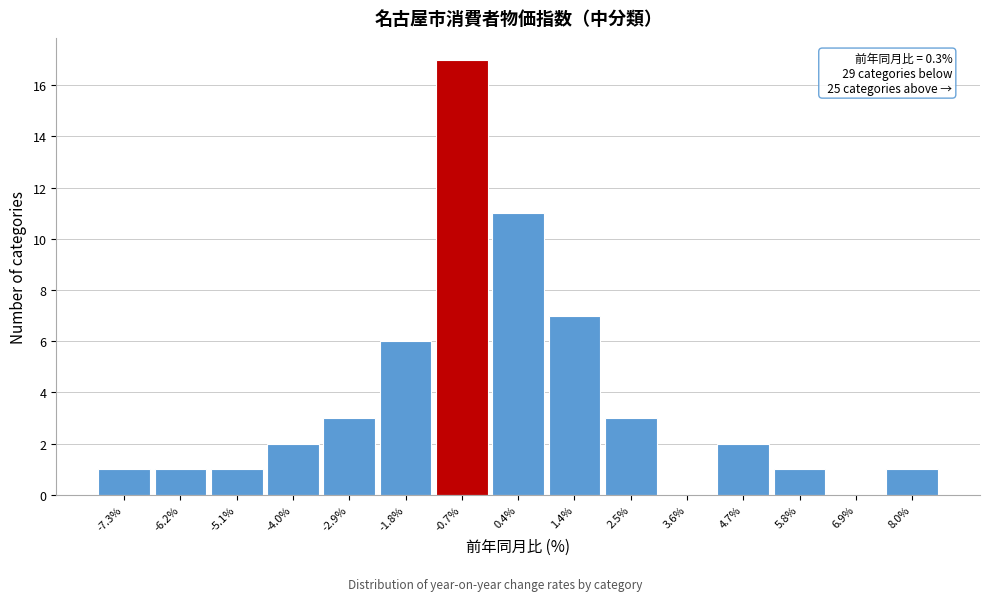

Reading left to right, list all the values displayed in this chart.

-7.3%=1	-6.2%=1	-5.1%=1	-4.0%=2	-2.9%=3	-1.8%=6	-0.7%=17	0.4%=11	1.4%=7	2.5%=3	3.6%=0	4.7%=2	5.8%=1	6.9%=0	8.0%=1